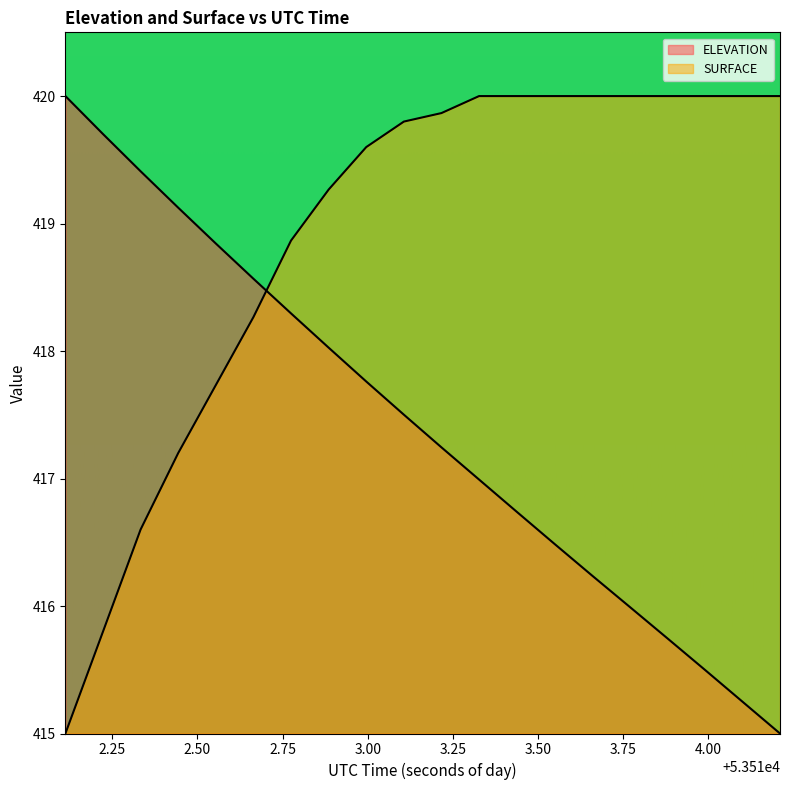

Which series has the largest range (max minus min)?

ELEVATION